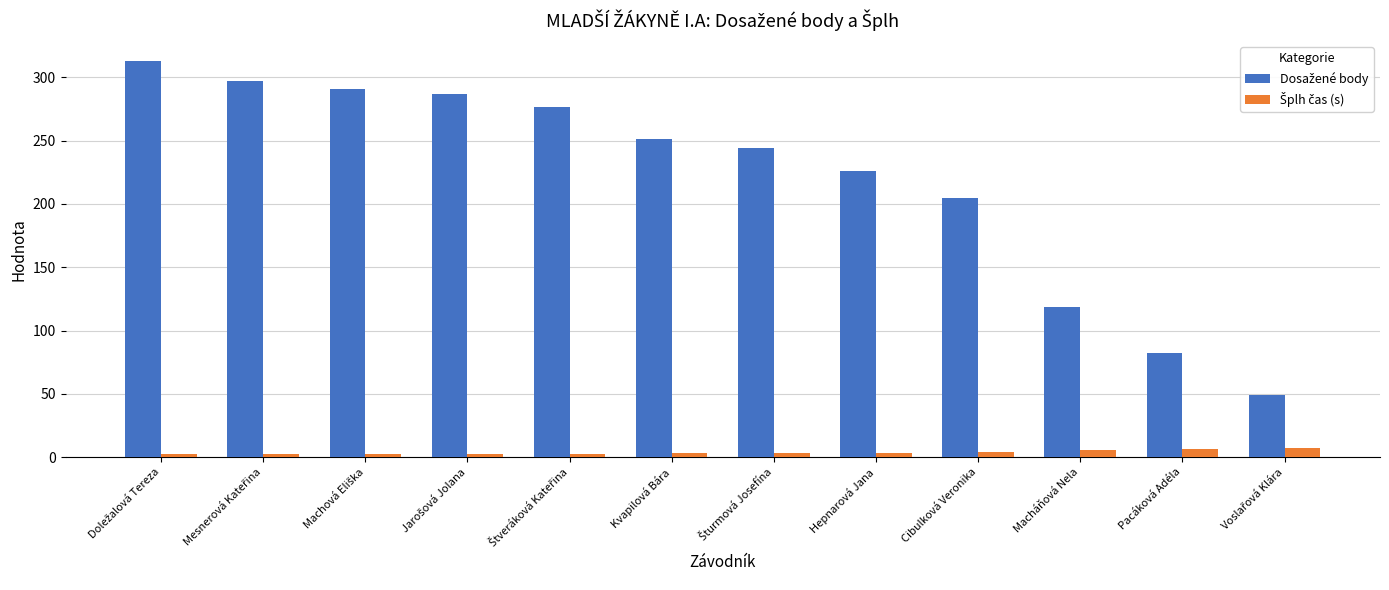

What is the greatest value displayed?

313.0